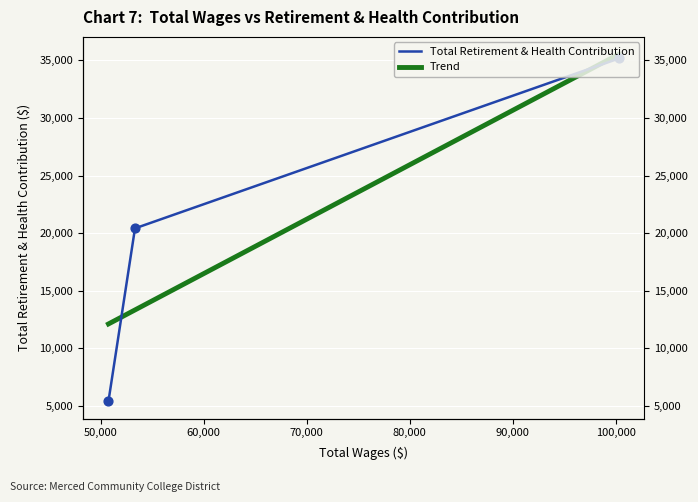

What are all the series names shown in the legend?

Total Retirement & Health Contribution, Trend